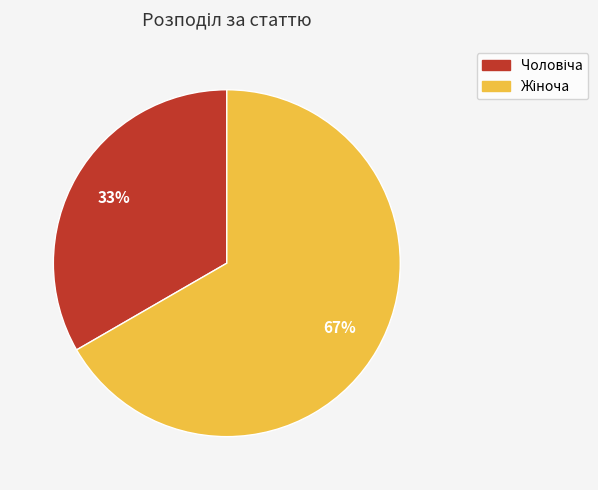

Is there a majority slice in this chart?

Yes